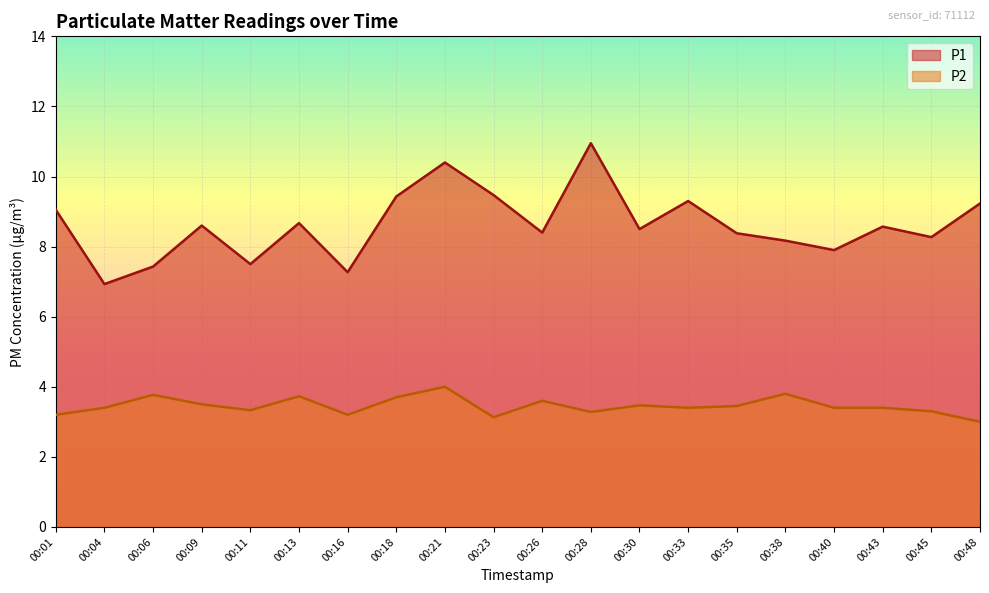

What is the value of the P1 point at the 9th from the left?

10.4